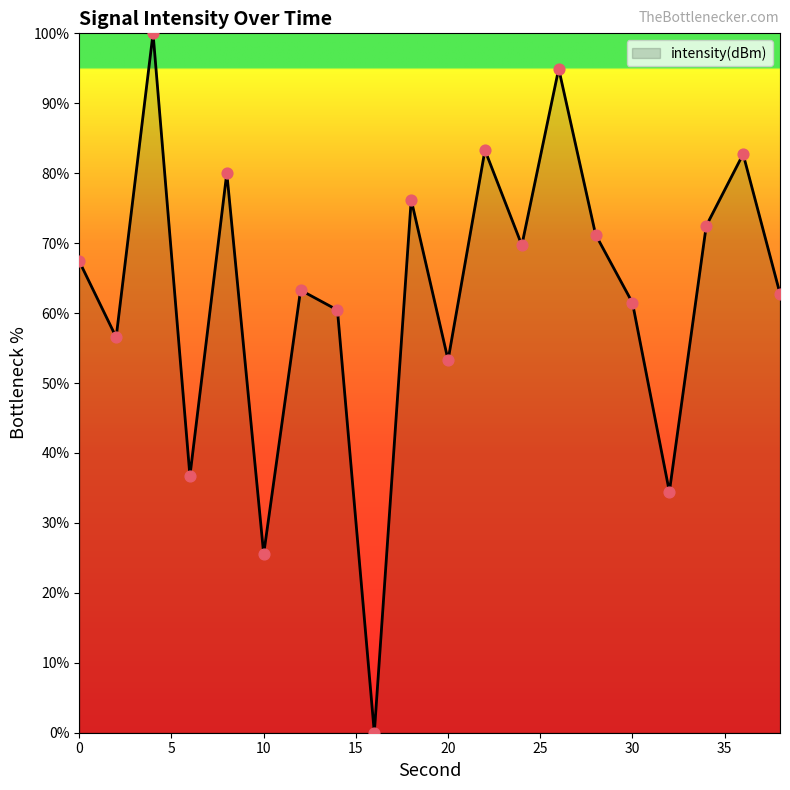

What is the maximum value shown in the chart?

100.0